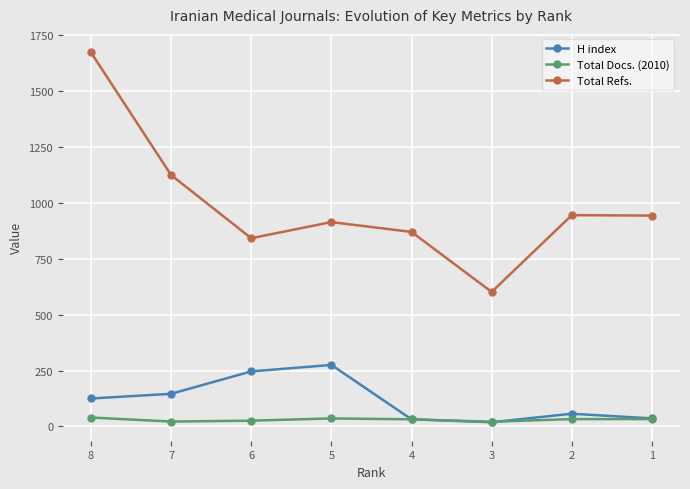

Which series has the largest range (max minus min)?

Total Refs.